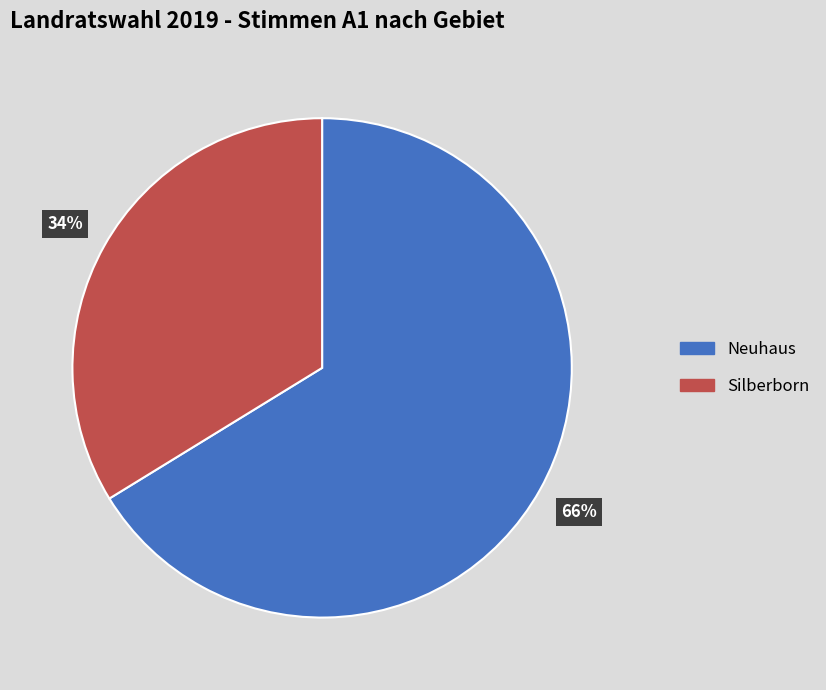

What is the majority slice?

Neuhaus